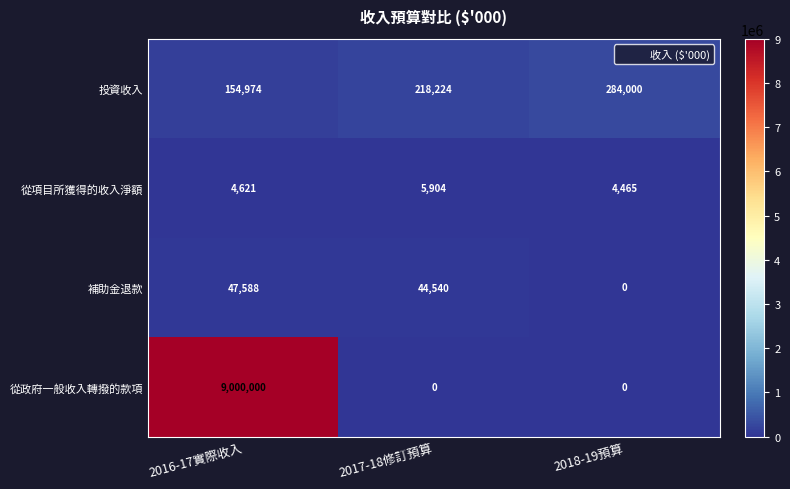

What is the spread (max minus min) of values at 2016-17實際收入?

8995379